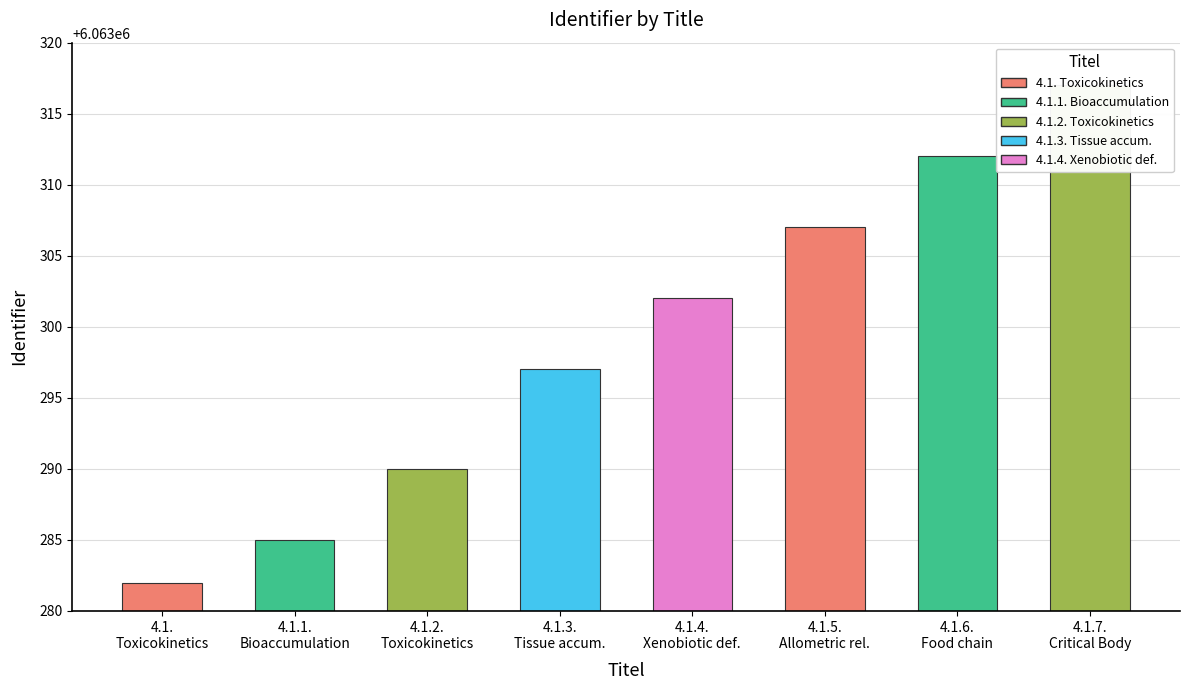

Does the chart contain stacked bars?

No